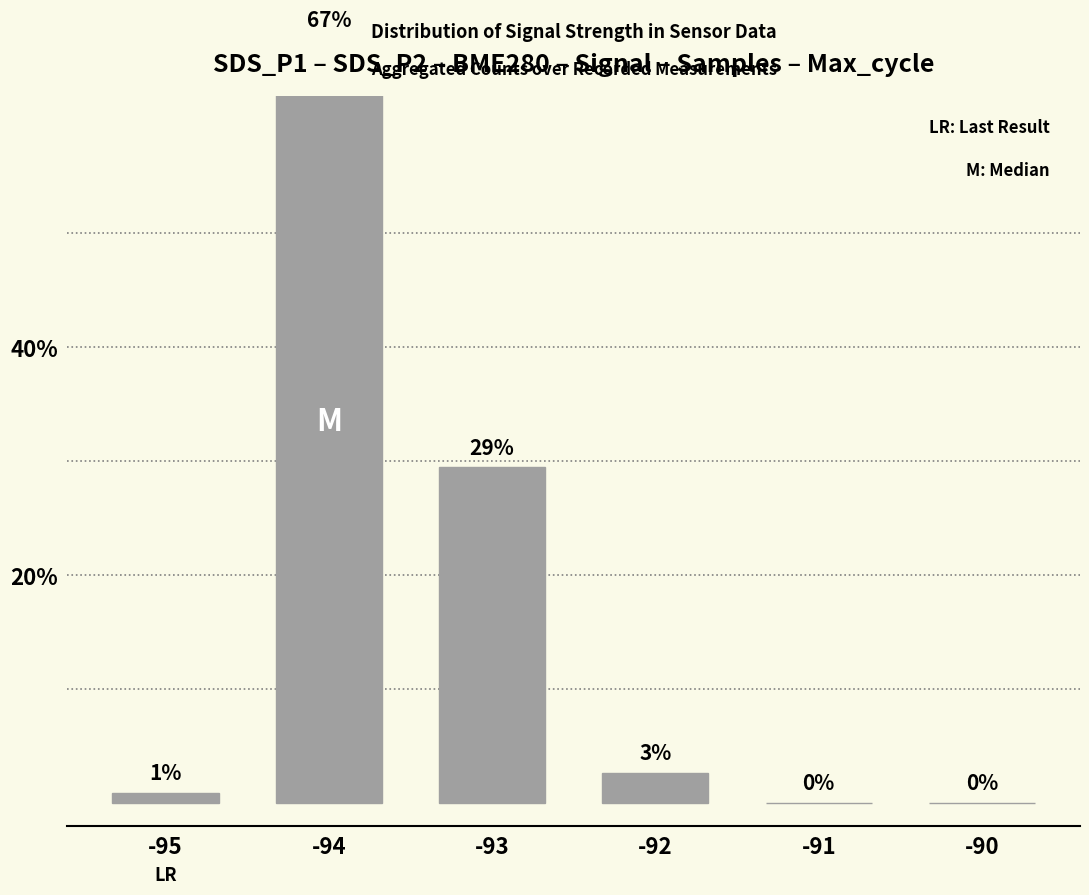

What is the greatest value displayed?

67.0